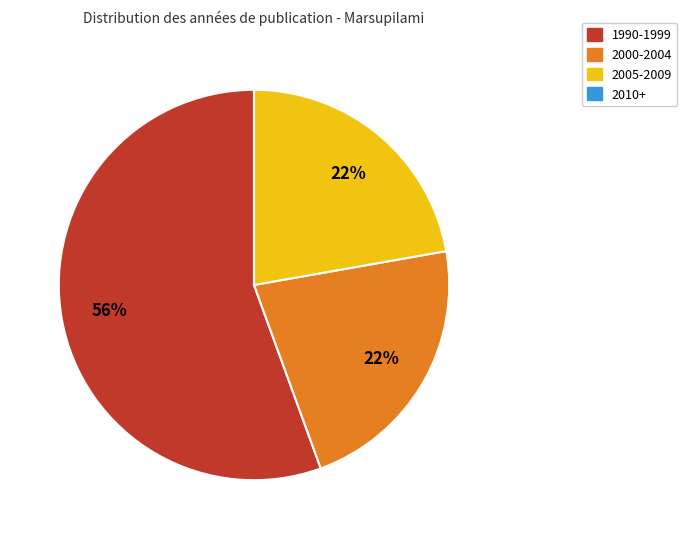

Is there any slice that represents more than half of the pie?

Yes